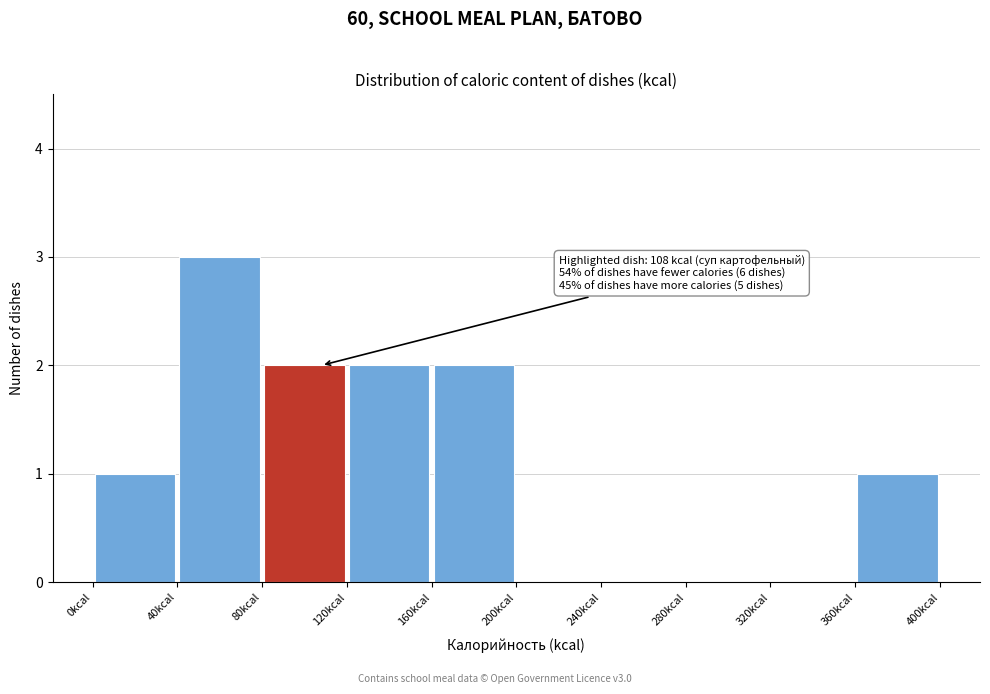

Which range on the x-axis has the tallest bar?

40 to 80